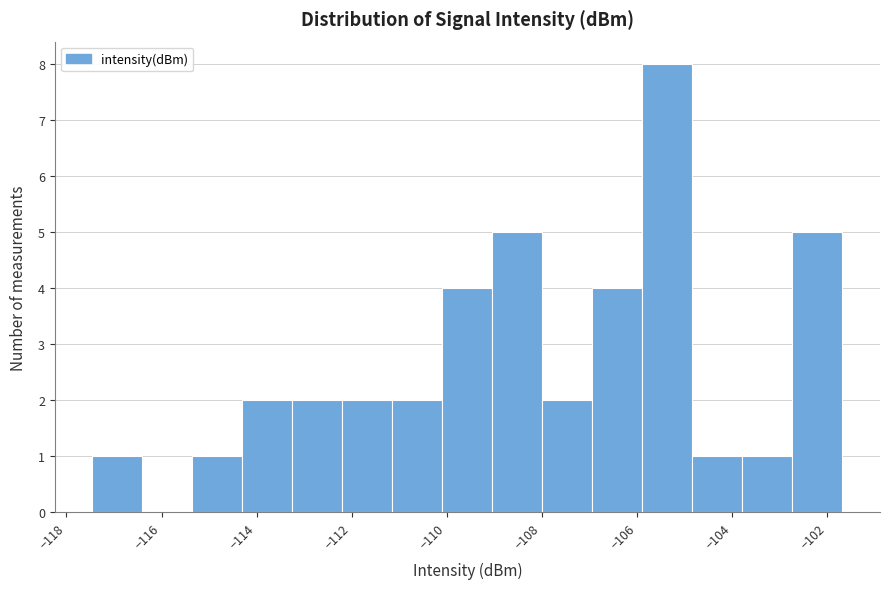

Reading left to right, transcribe this chart: for each bar, give the range it covers on the x-axis and its height. Neither the bar edges nor the heights are printed on the chart, so give them approximately, as read against the axes.

-117.4 to -116.4: 1
-116.4 to -115.4: 0
-115.4 to -114.4: 1
-114.4 to -113.2: 2
-113.2 to -112.2: 2
-112.2 to -111.2: 2
-111.2 to -110.0: 2
-110.0 to -109.0: 4
-109.0 to -108.0: 5
-108.0 to -107.0: 2
-107.0 to -105.8: 4
-105.8 to -104.8: 8
-104.8 to -103.8: 1
-103.8 to -102.8: 1
-102.8 to -101.6: 5